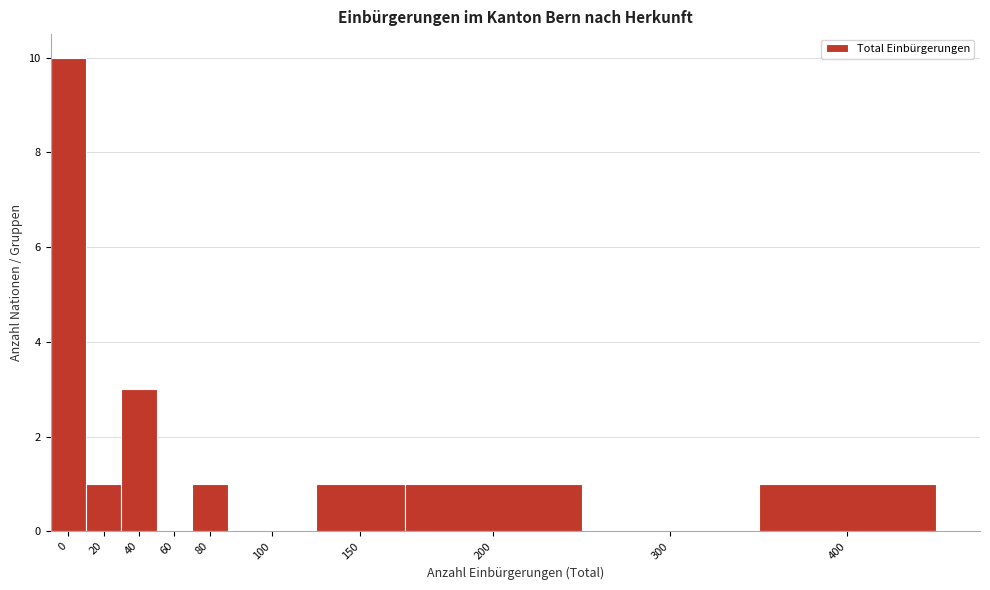

Reading left to right, what are all the values shown in this chart?

0=10	20=1	40=3	60=0	80=1	100=0	150=1	200=1	300=0	400=1